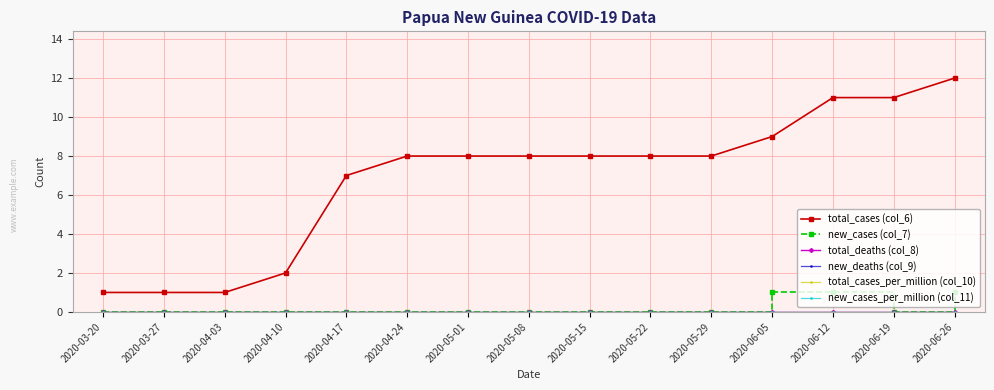

Is this an area chart (filled region under the line)?

No